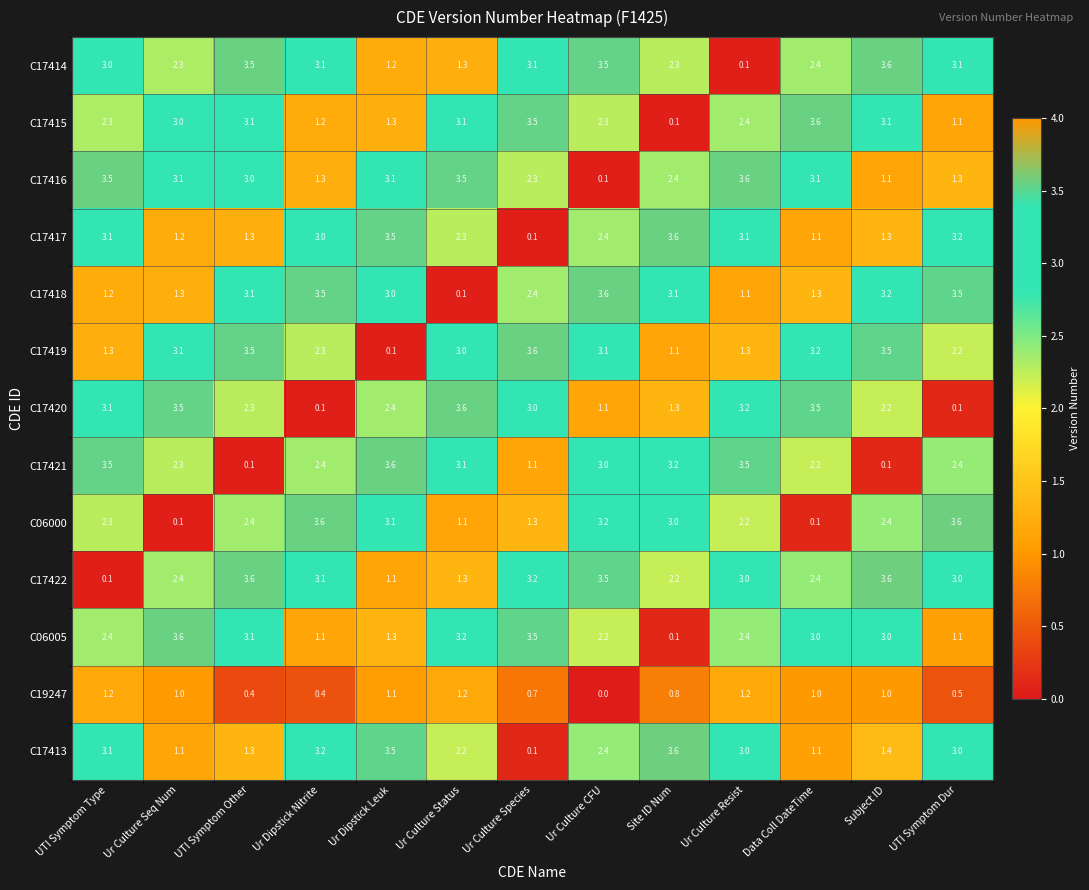

What is the difference between the second highest and minimum values in the C17415 series?

3.4